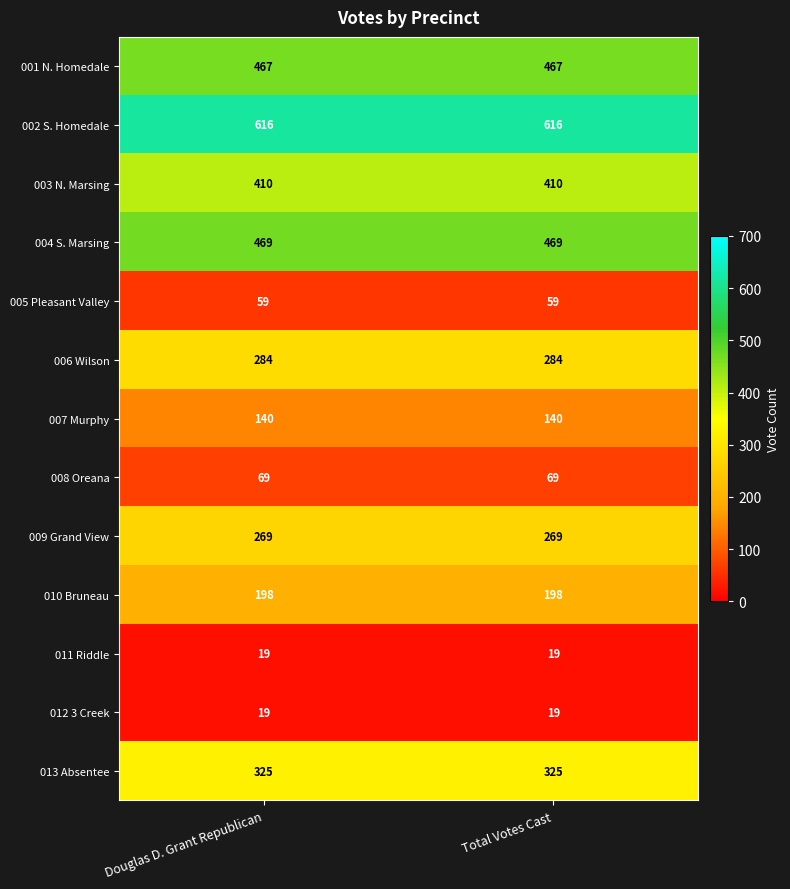

What is the average value of the 012 3 Creek series?

19